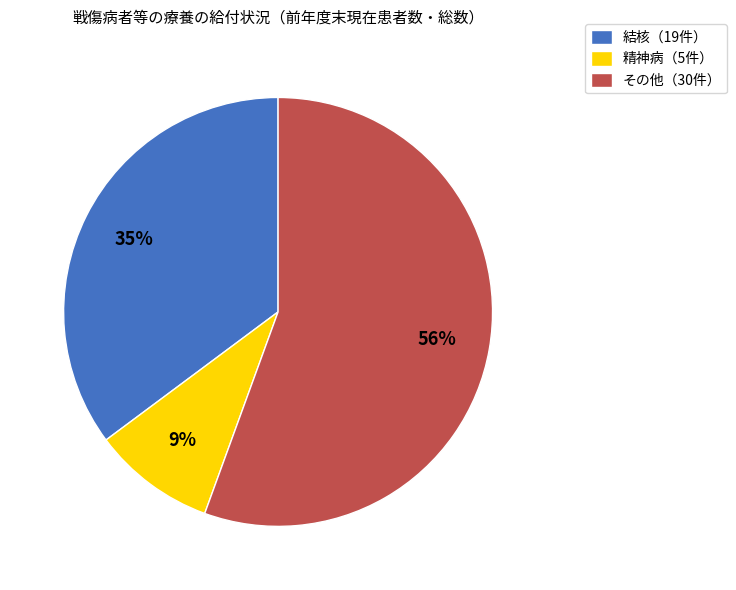

To the nearest percent, what portion does 精神病（5件） represent?

9%